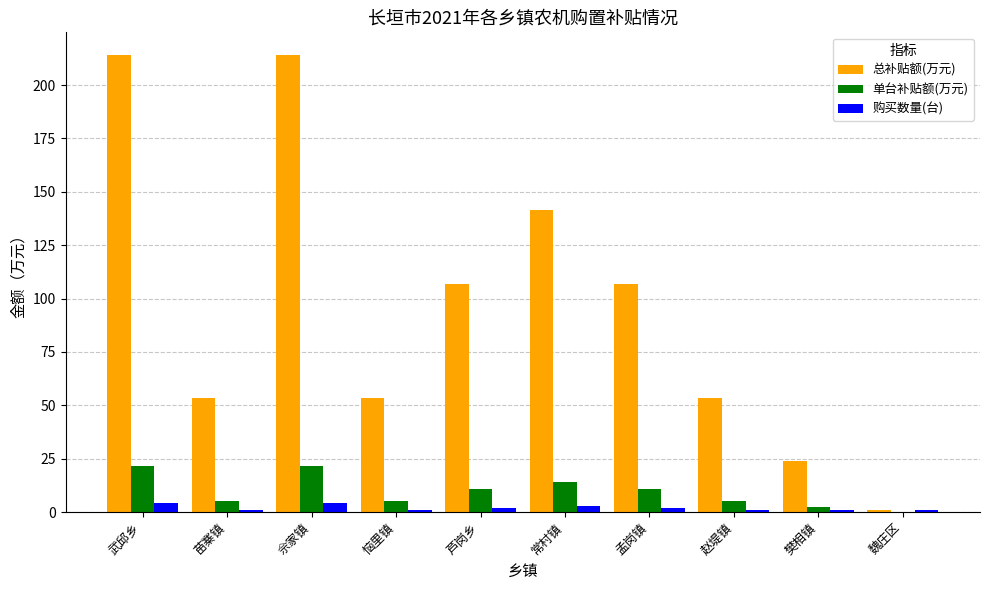

What is the maximum value for 总补贴额(万元)?

214.0